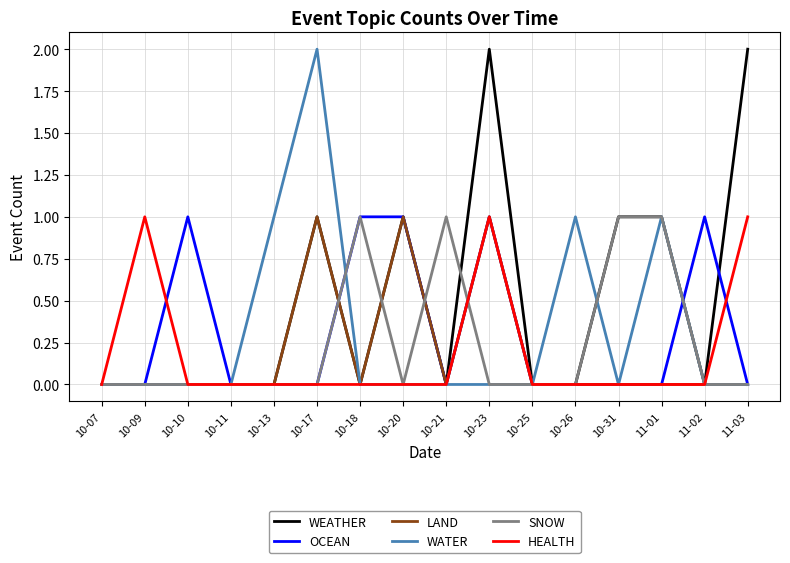

Reading left to right, list all the values displayed in this chart.

WEATHER: 10-07=0	10-09=0	10-10=0	10-11=0	10-13=0	10-17=1	10-18=0	10-20=1	10-21=0	10-23=2	10-25=0	10-26=0	10-31=1	11-01=1	11-02=0	11-03=2
OCEAN: 10-07=0	10-09=0	10-10=1	10-11=0	10-13=0	10-17=0	10-18=1	10-20=1	10-21=0	10-23=1	10-25=0	10-26=0	10-31=0	11-01=0	11-02=1	11-03=0
LAND: 10-07=0	10-09=0	10-10=0	10-11=0	10-13=0	10-17=1	10-18=0	10-20=1	10-21=0	10-23=1	10-25=0	10-26=0	10-31=0	11-01=0	11-02=0	11-03=0
WATER: 10-07=0	10-09=0	10-10=0	10-11=0	10-13=1	10-17=2	10-18=0	10-20=0	10-21=0	10-23=0	10-25=0	10-26=1	10-31=0	11-01=1	11-02=0	11-03=0
SNOW: 10-07=0	10-09=0	10-10=0	10-11=0	10-13=0	10-17=0	10-18=1	10-20=0	10-21=1	10-23=0	10-25=0	10-26=0	10-31=1	11-01=1	11-02=0	11-03=0
HEALTH: 10-07=0	10-09=1	10-10=0	10-11=0	10-13=0	10-17=0	10-18=0	10-20=0	10-21=0	10-23=1	10-25=0	10-26=0	10-31=0	11-01=0	11-02=0	11-03=1